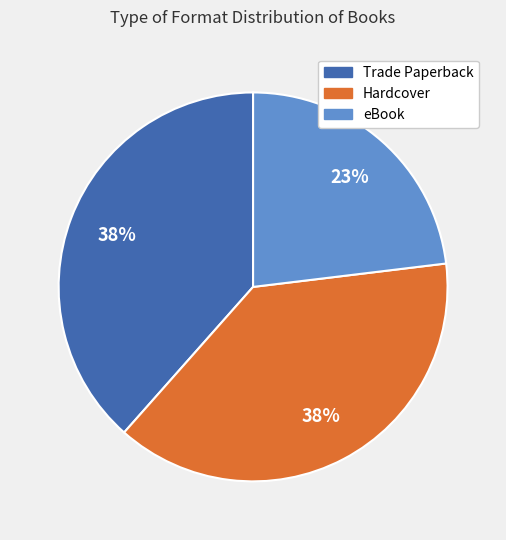

Is the sum of eBook and Trade Paperback greater than half?

Yes